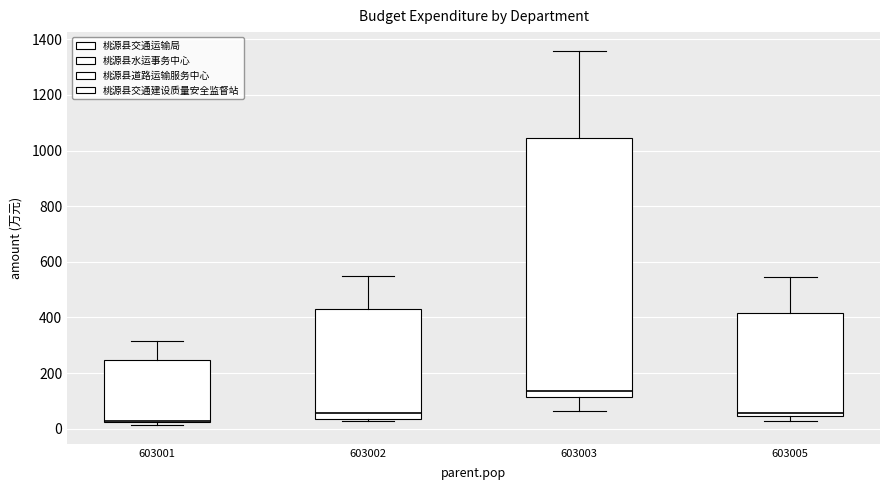

Comparing the boxes themselves (not the whiskers), which one is the tallest?

603003